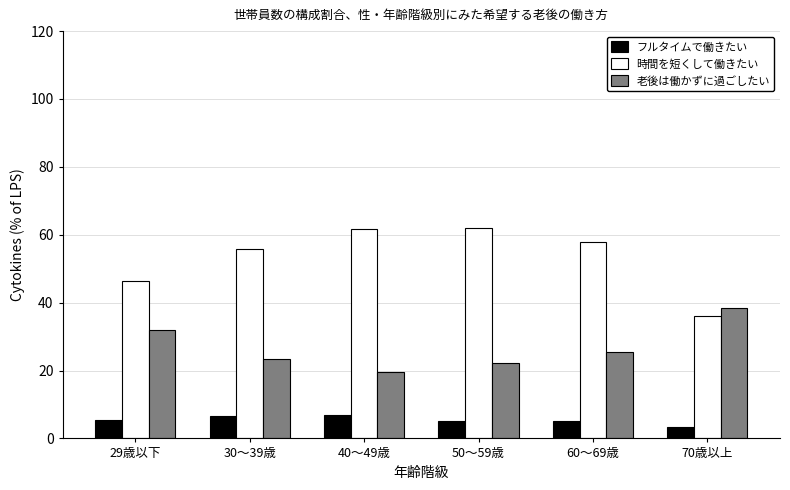

The value of 時間を短くして働きたい at 29歳以下 is 46.3. True or false?

True